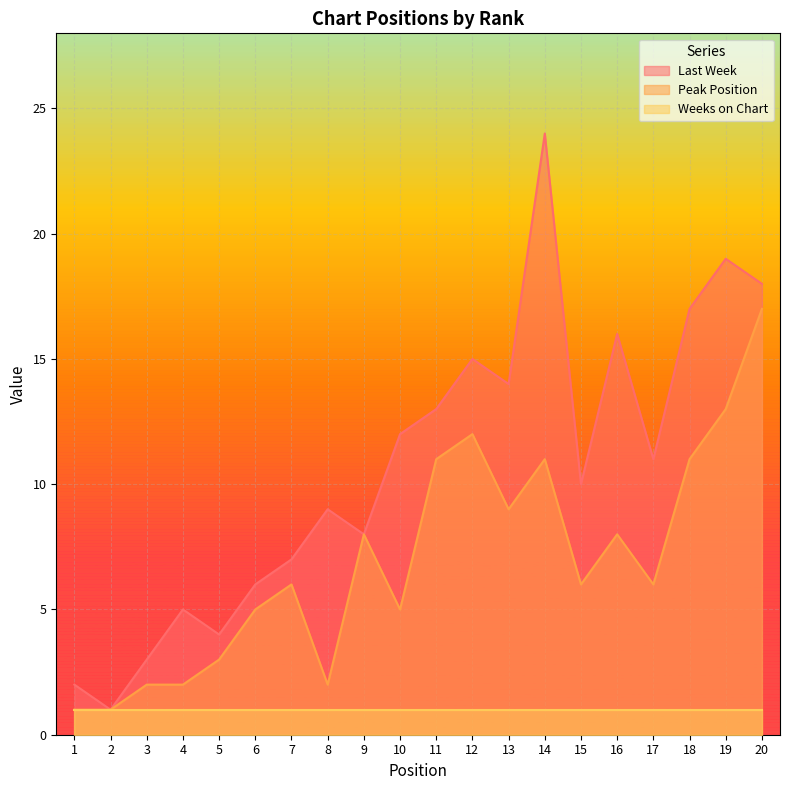

What value does the Peak Position series have at 16, to the nearest 10?

10